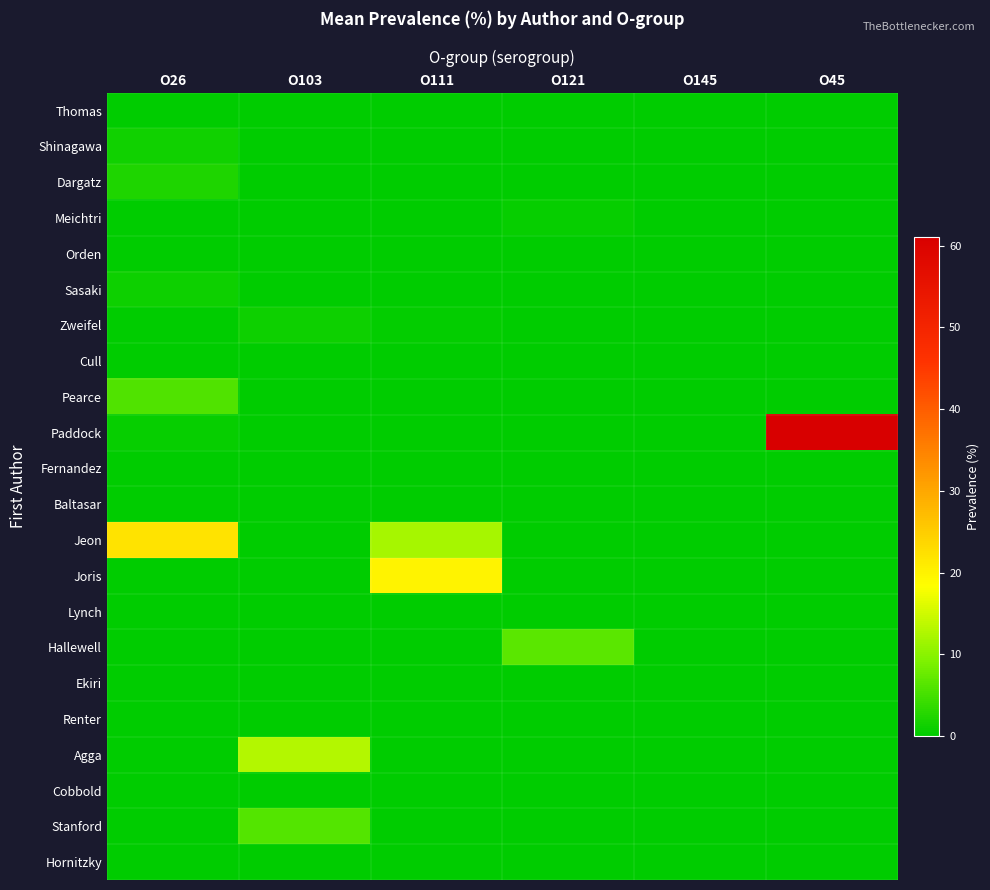

Rank the series by their maximum value, from lowest to highest.

Thomas, Orden, Fernandez, Baltasar, Lynch, Ekiri, Renter, Cobbold, Hornitzky, Cull, Meichtri, Sasaki, Zweifel, Shinagawa, Dargatz, Pearce, Stanford, Hallewell, Agga, Joris, Jeon, Paddock